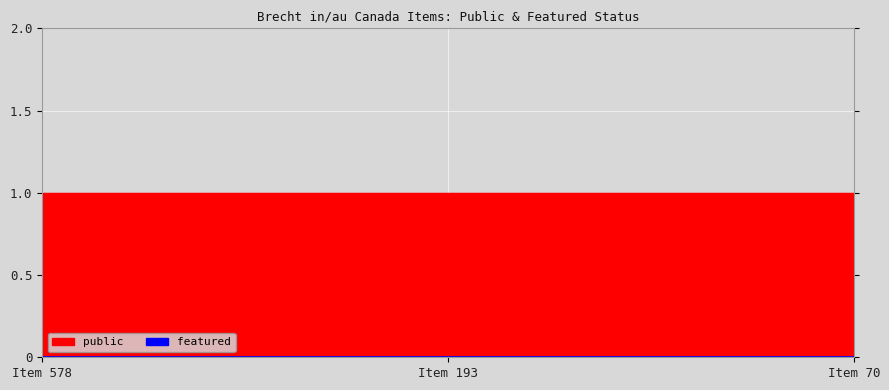

What is the total value across all series at 193?

1